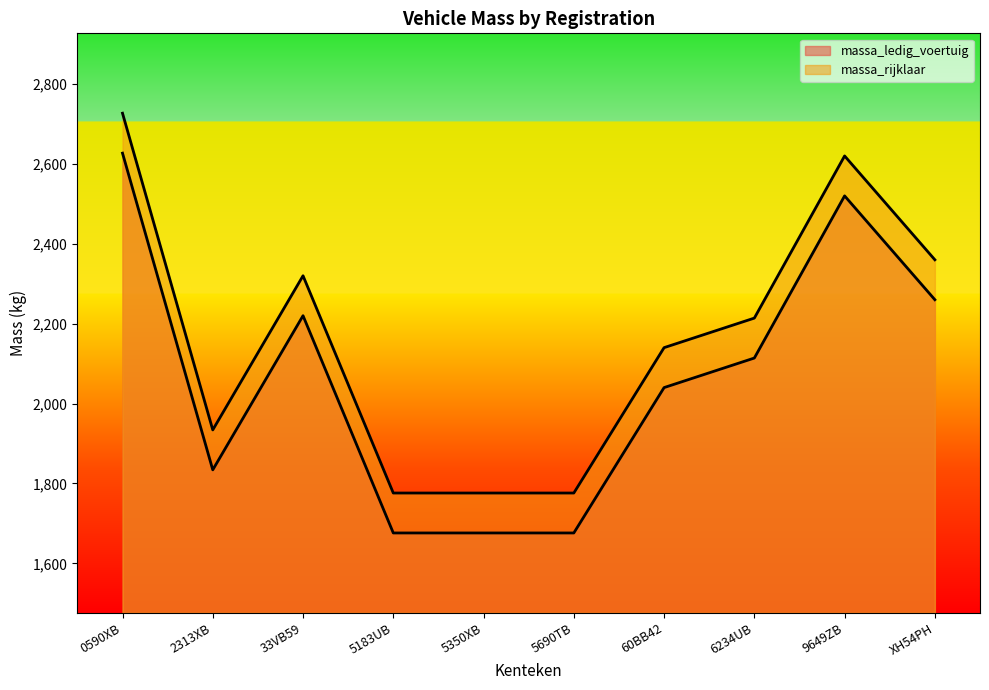

At which category is the sum across all series the highest?

0590XB